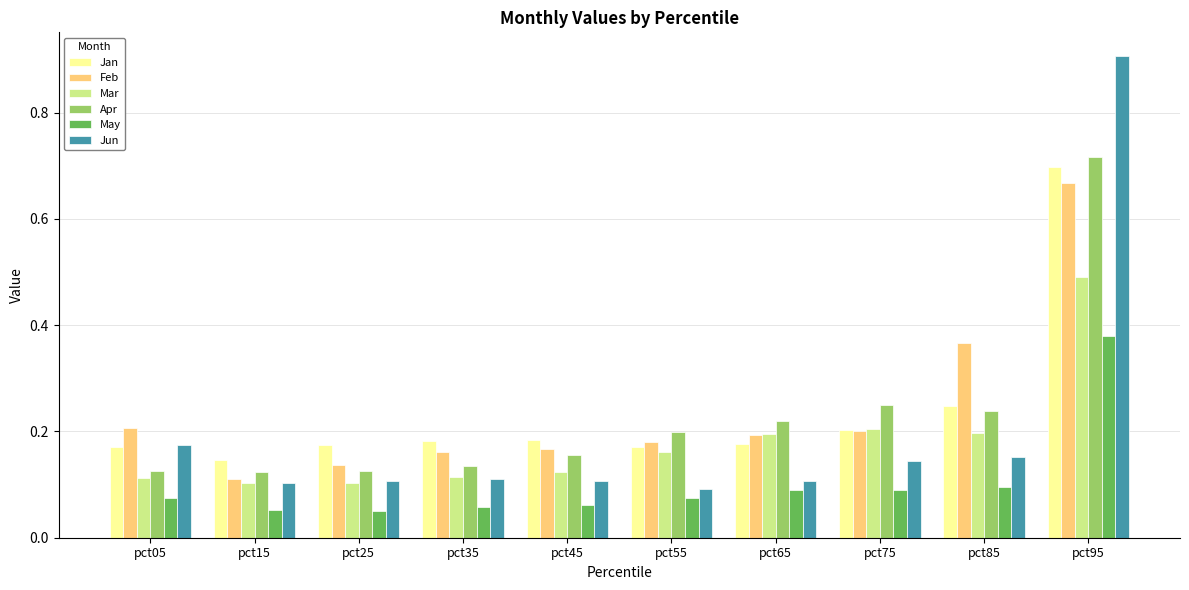

Which category has the highest value across all series?

pct95